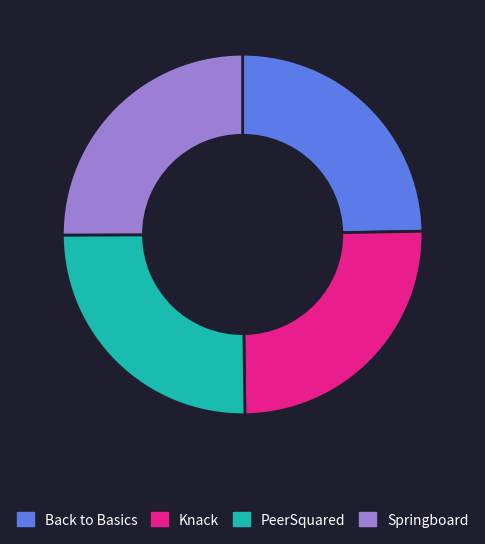

Is there a majority slice in this chart?

No